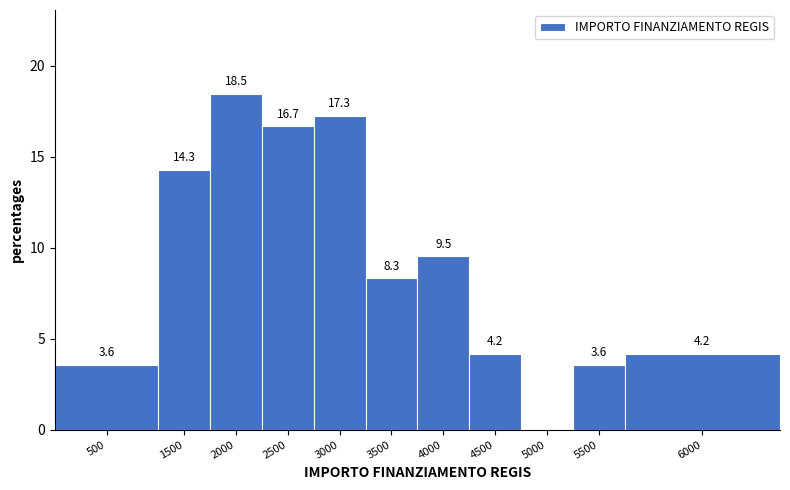

Reading left to right, extract all data points from this chart.

500=3.6	1500=14.3	2000=18.5	2500=16.7	3000=17.3	3500=8.3	4000=9.5	4500=4.2	5000=0.0	5500=3.6	6000=4.2